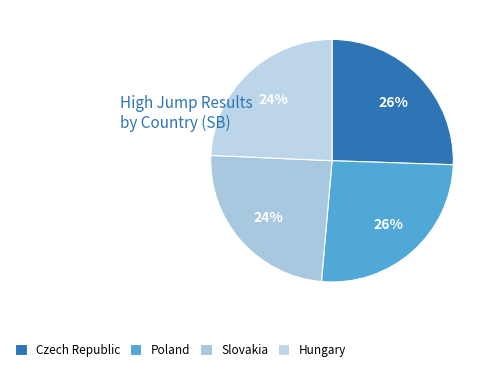

To the nearest percent, what is the average slice percentage?

25%